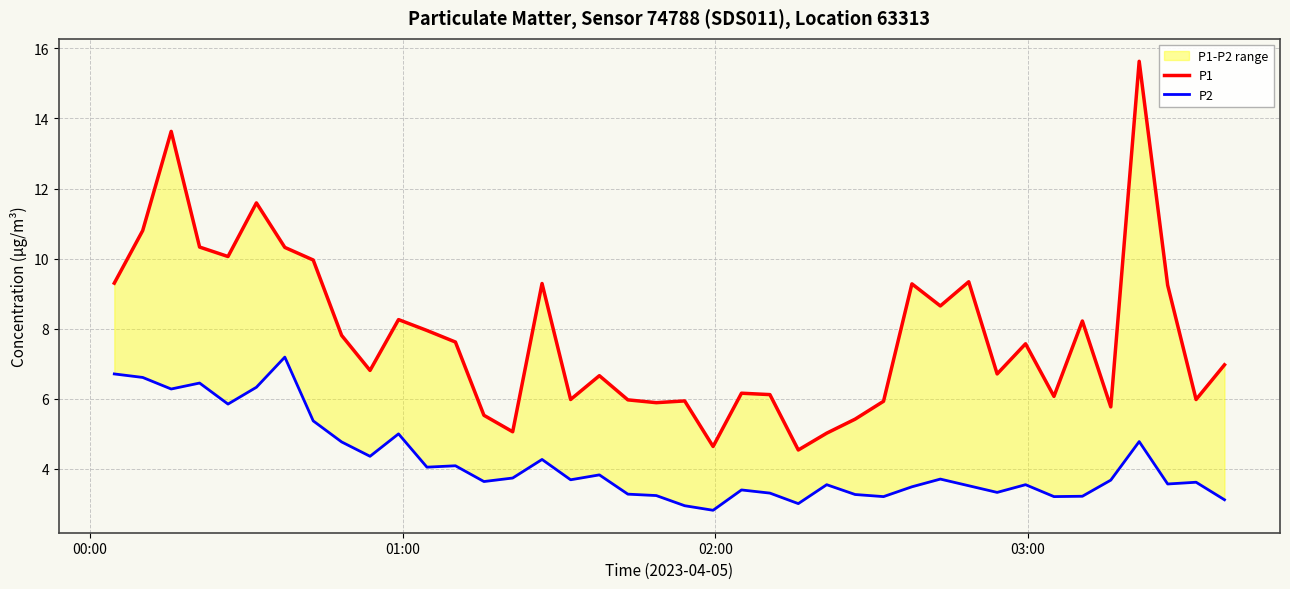

List the series in order of their overall mean, highest first.

P1, P2